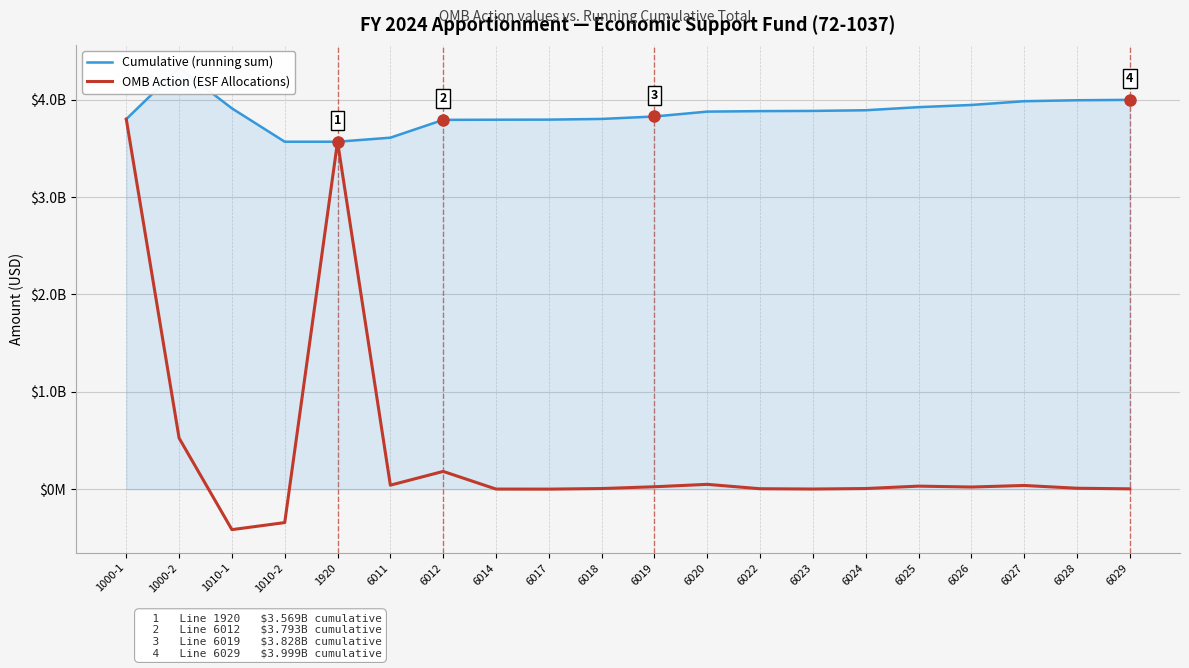

What is the maximum value for OMB Action (ESF Allocations)?

3801051000